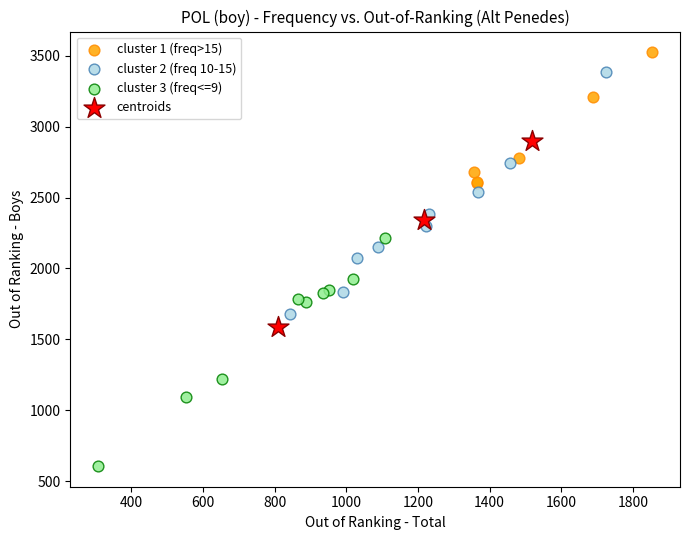

Which series contains the highest Y value?

cluster 1 (freq>15)